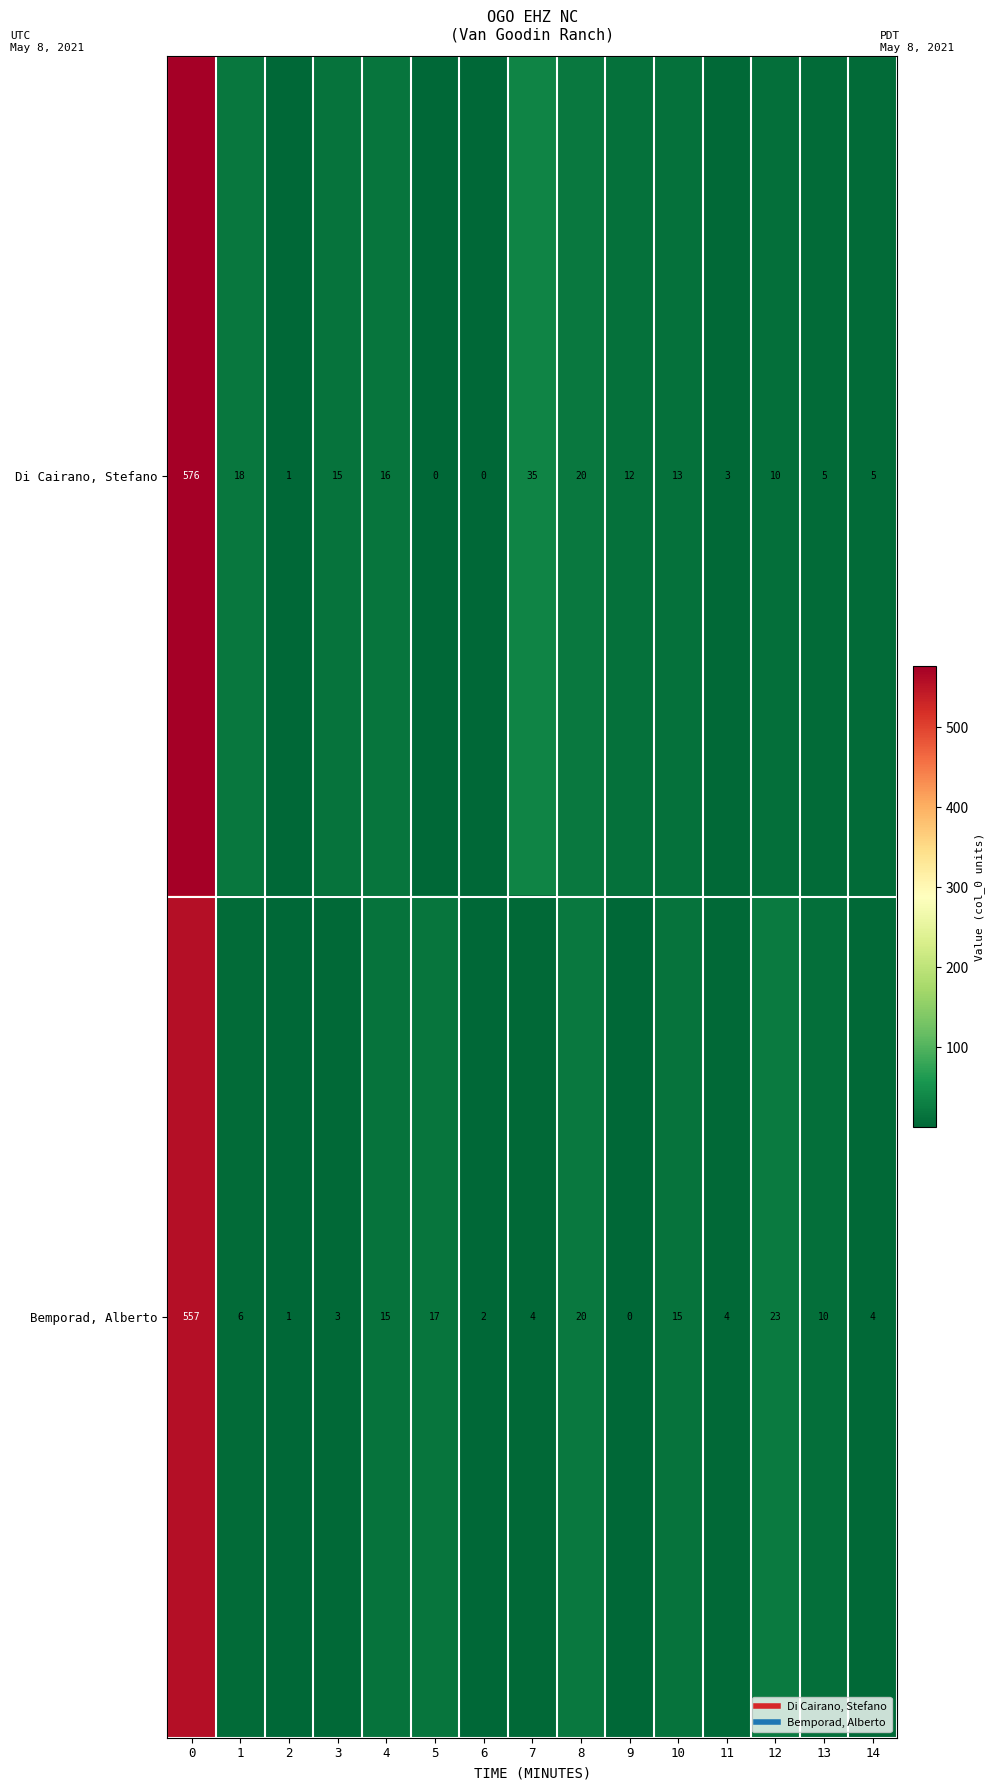

Where is Bemporad, Alberto nearest to the value 278?

12